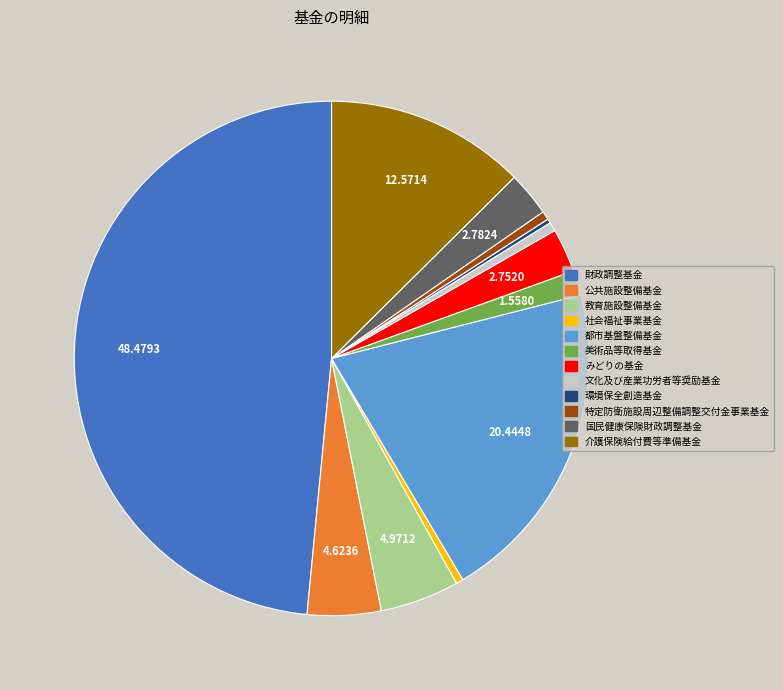

Does any single category account for the majority?

No